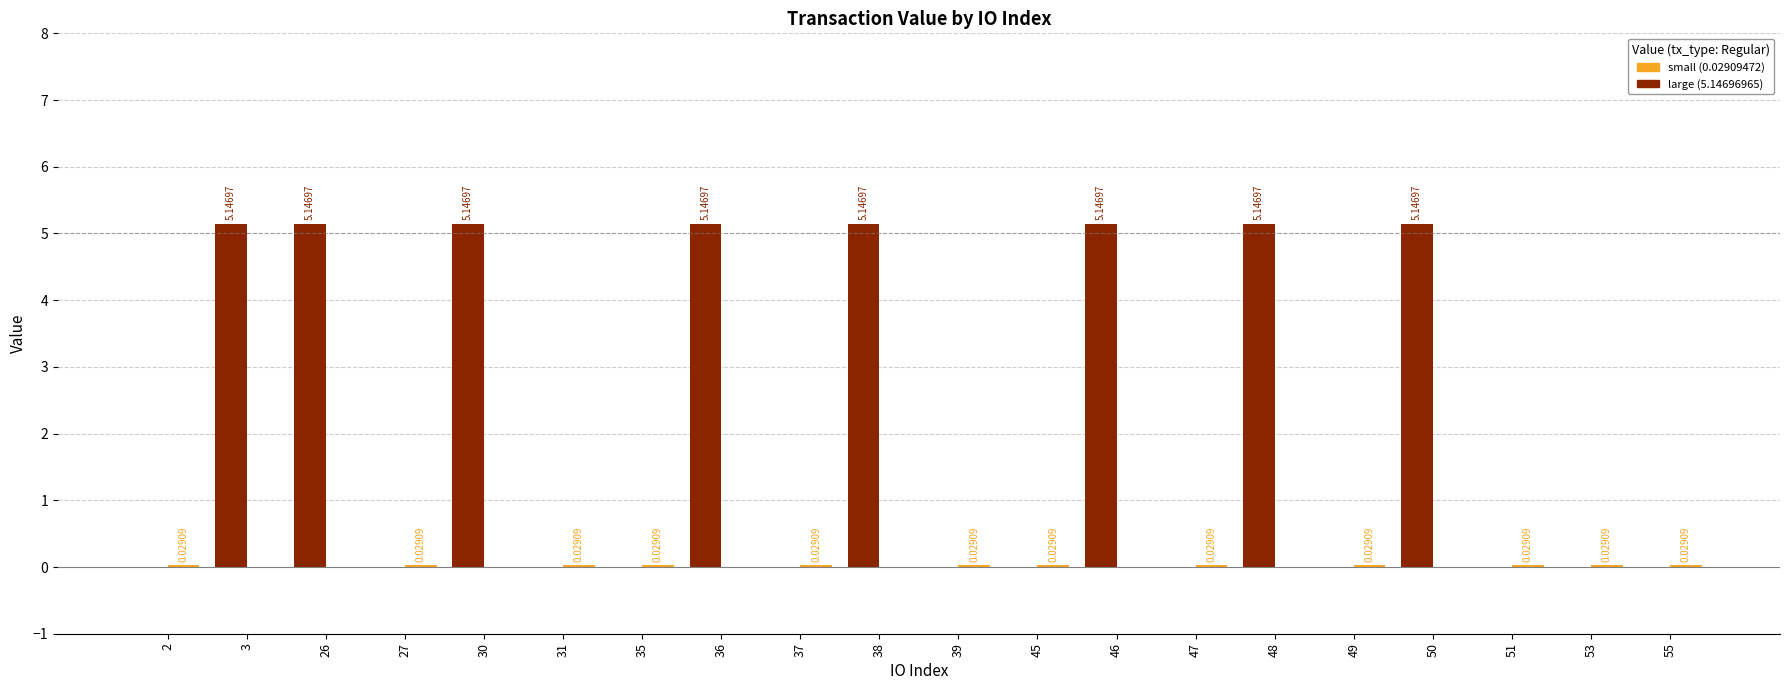

What is the sum of all large (5.14696965) values?

41.2